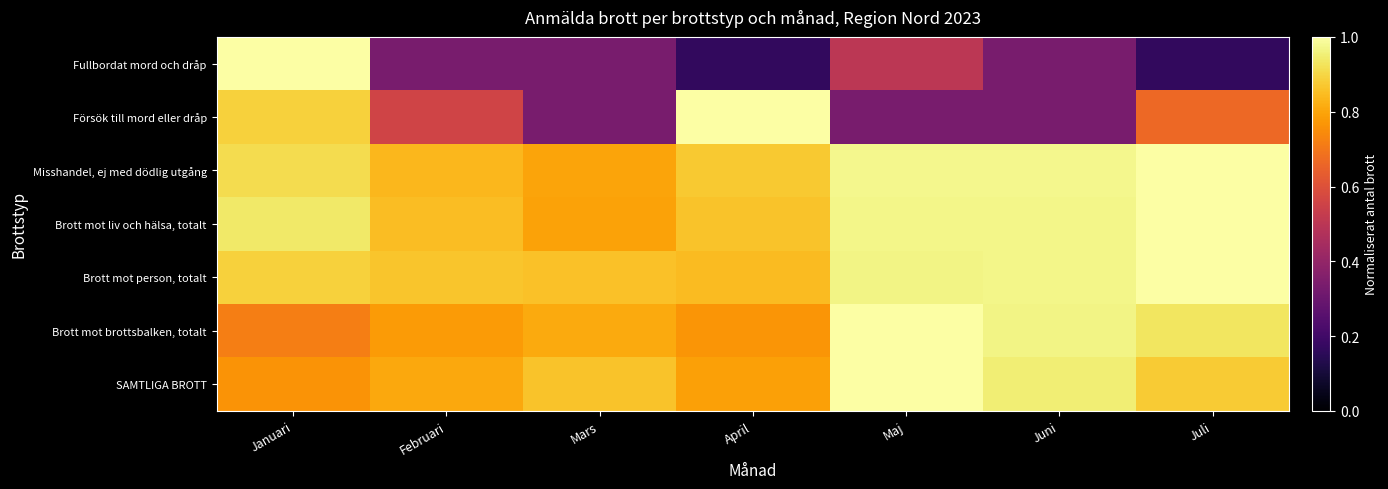

Reading left to right, list all the values displayed in this chart.

Fullbordat mord och dråp: Januari=1.0	Februari=0.3	Mars=0.3	April=0.2	Maj=0.5	Juni=0.3	Juli=0.2
Försök till mord eller dråp: Januari=0.9	Februari=0.6	Mars=0.3	April=1.0	Maj=0.3	Juni=0.3	Juli=0.7
Misshandel, ej med dödlig utgång: Januari=0.9	Februari=0.8	Mars=0.8	April=0.9	Maj=1.0	Juni=1.0	Juli=1.0
Brott mot liv och hälsa, totalt: Januari=0.9	Februari=0.8	Mars=0.8	April=0.9	Maj=1.0	Juni=1.0	Juli=1.0
Brott mot person, totalt: Januari=0.9	Februari=0.9	Mars=0.9	April=0.8	Maj=1.0	Juni=1.0	Juli=1.0
Brott mot brottsbalken, totalt: Januari=0.7	Februari=0.8	Mars=0.8	April=0.8	Maj=1.0	Juni=1.0	Juli=0.9
SAMTLIGA BROTT: Januari=0.8	Februari=0.8	Mars=0.9	April=0.8	Maj=1.0	Juni=1.0	Juli=0.9